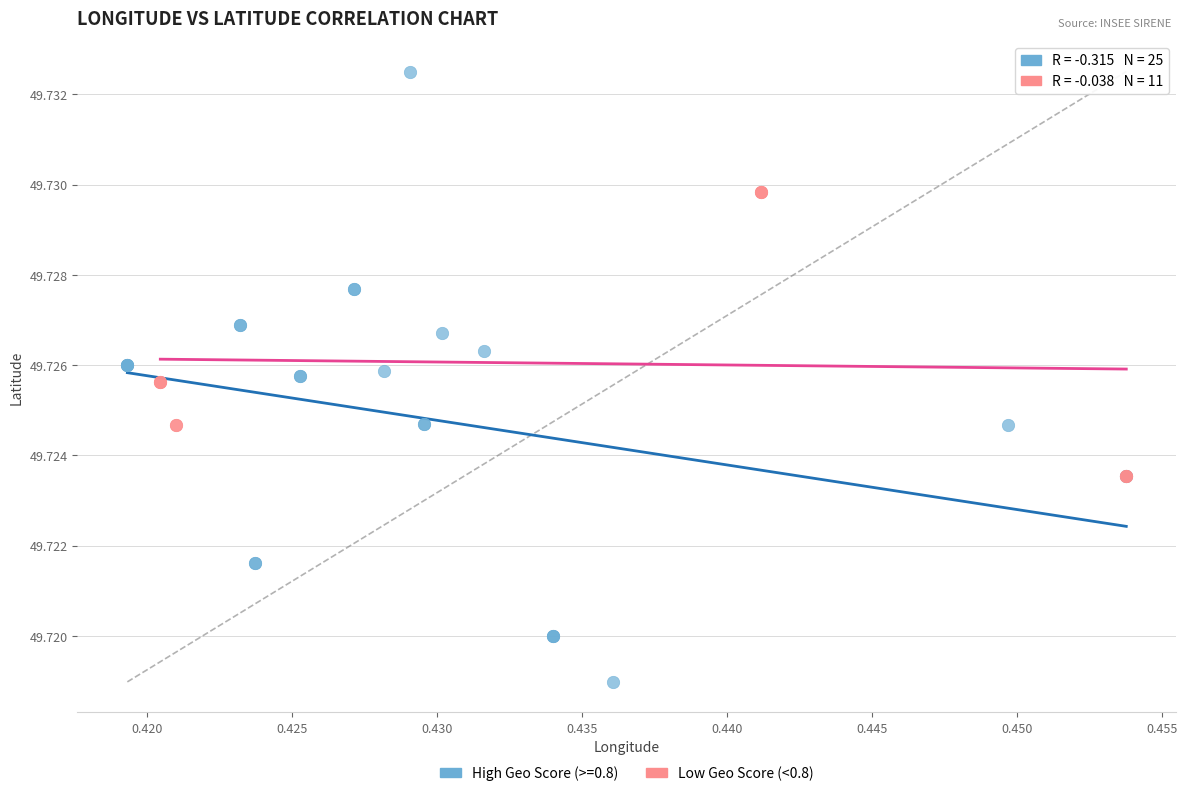

Which series has the widest spread of Y values?

High Geo Score (>=0.8)